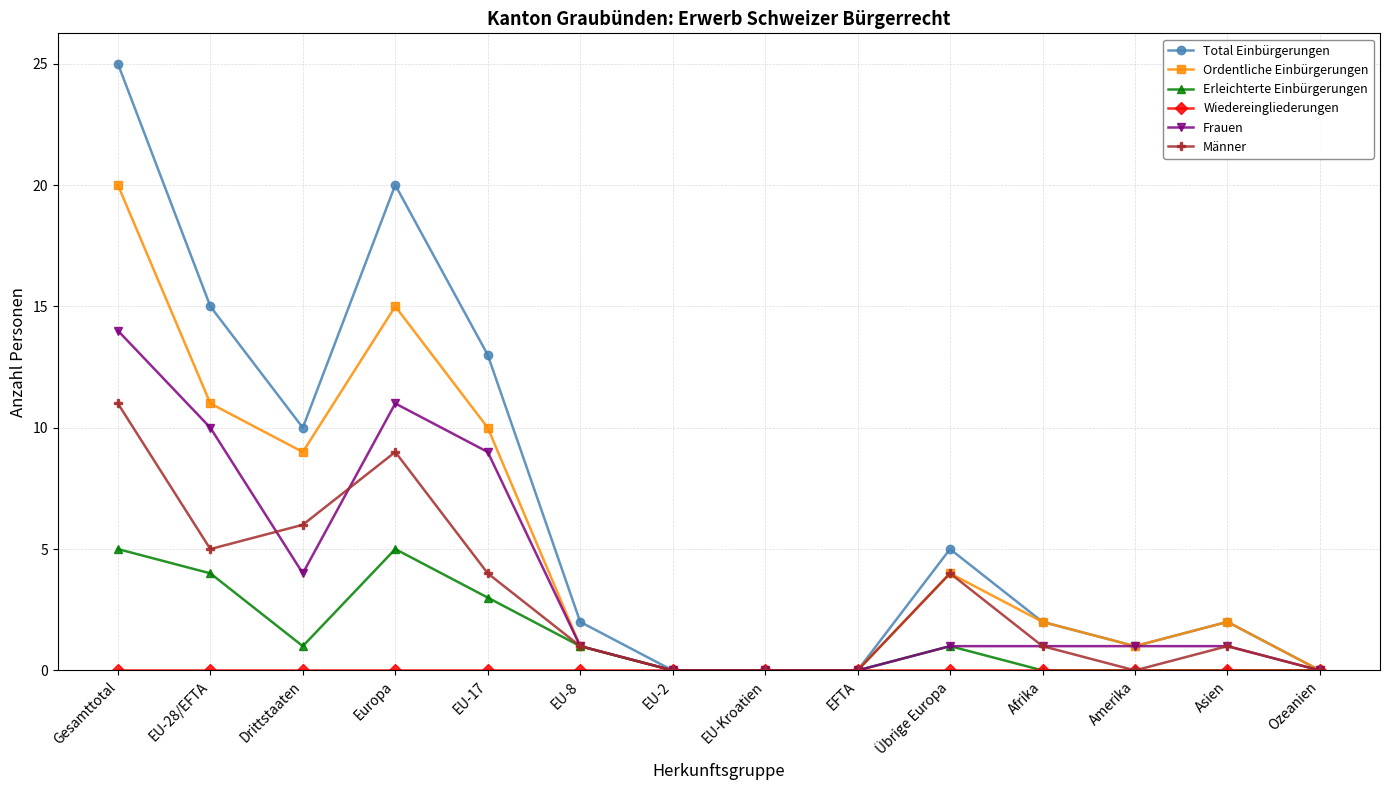

Count the number of data series in this chart.

6